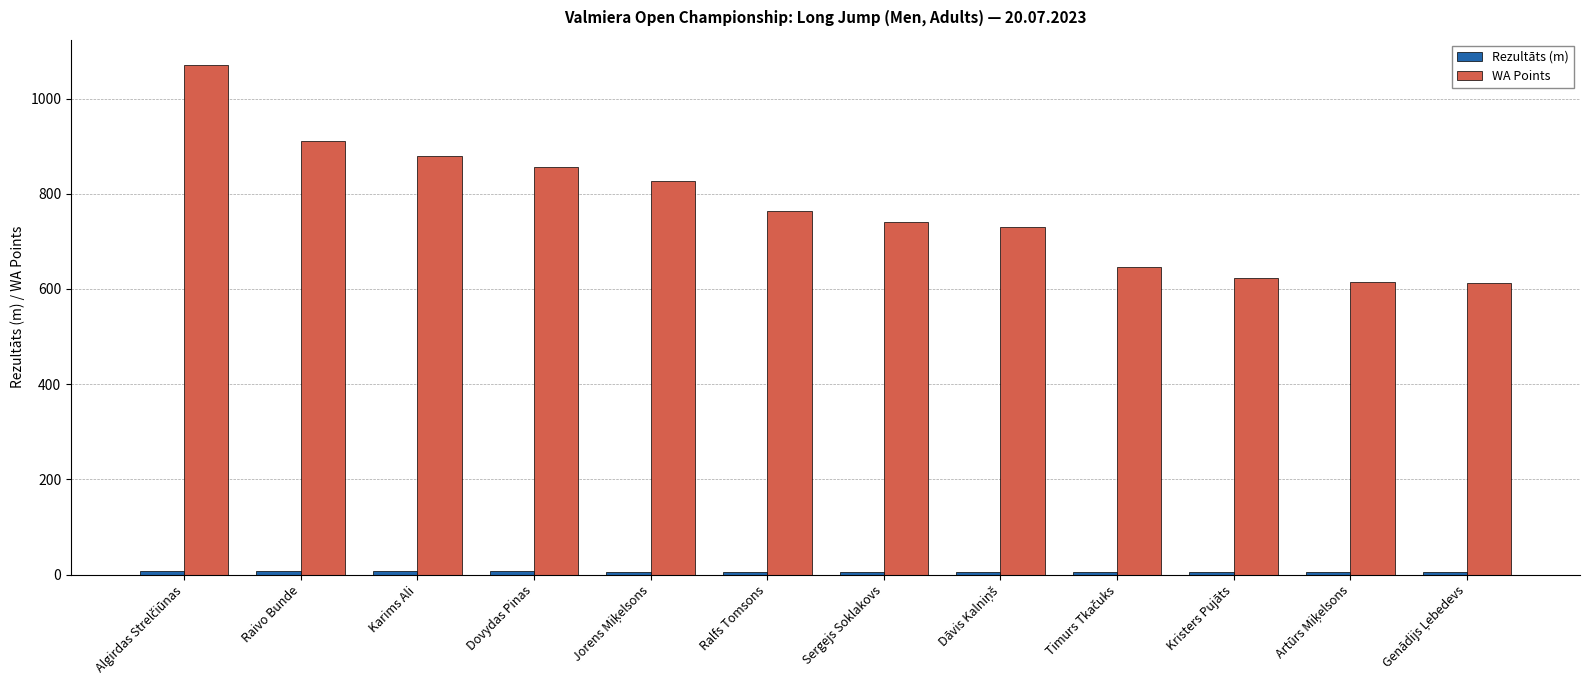

Which series has the largest range (max minus min)?

WA Points